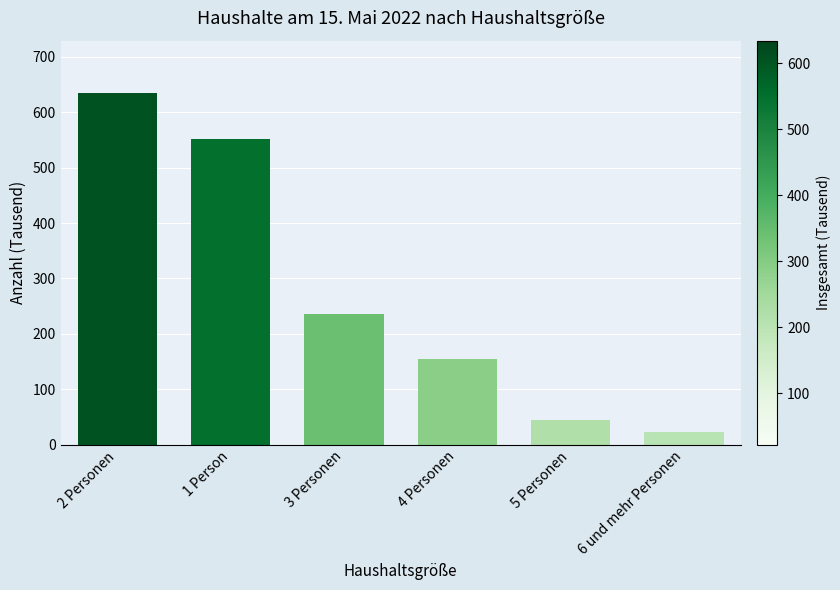

Between 3 Personen and 4 Personen, which is larger?

3 Personen